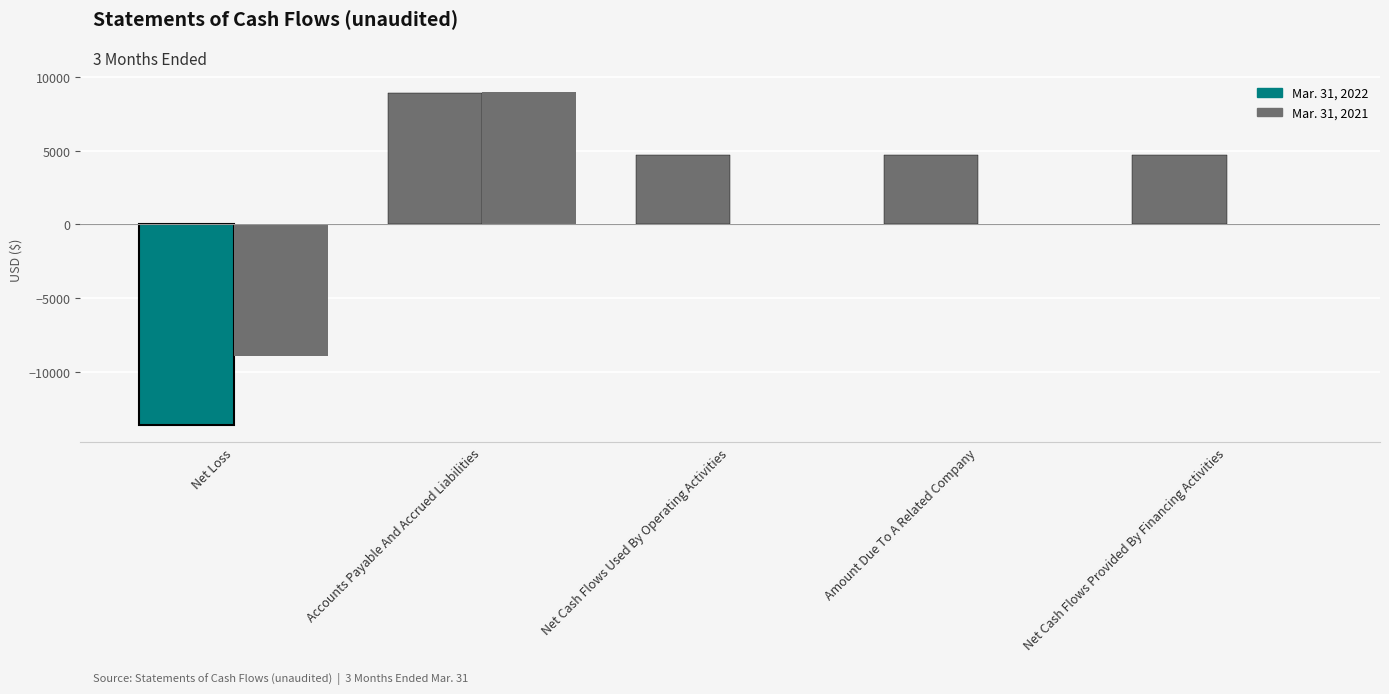

Between Accounts Payable And Accrued Liabilities and Amount Due To A Related Company, which is larger?

Accounts Payable And Accrued Liabilities